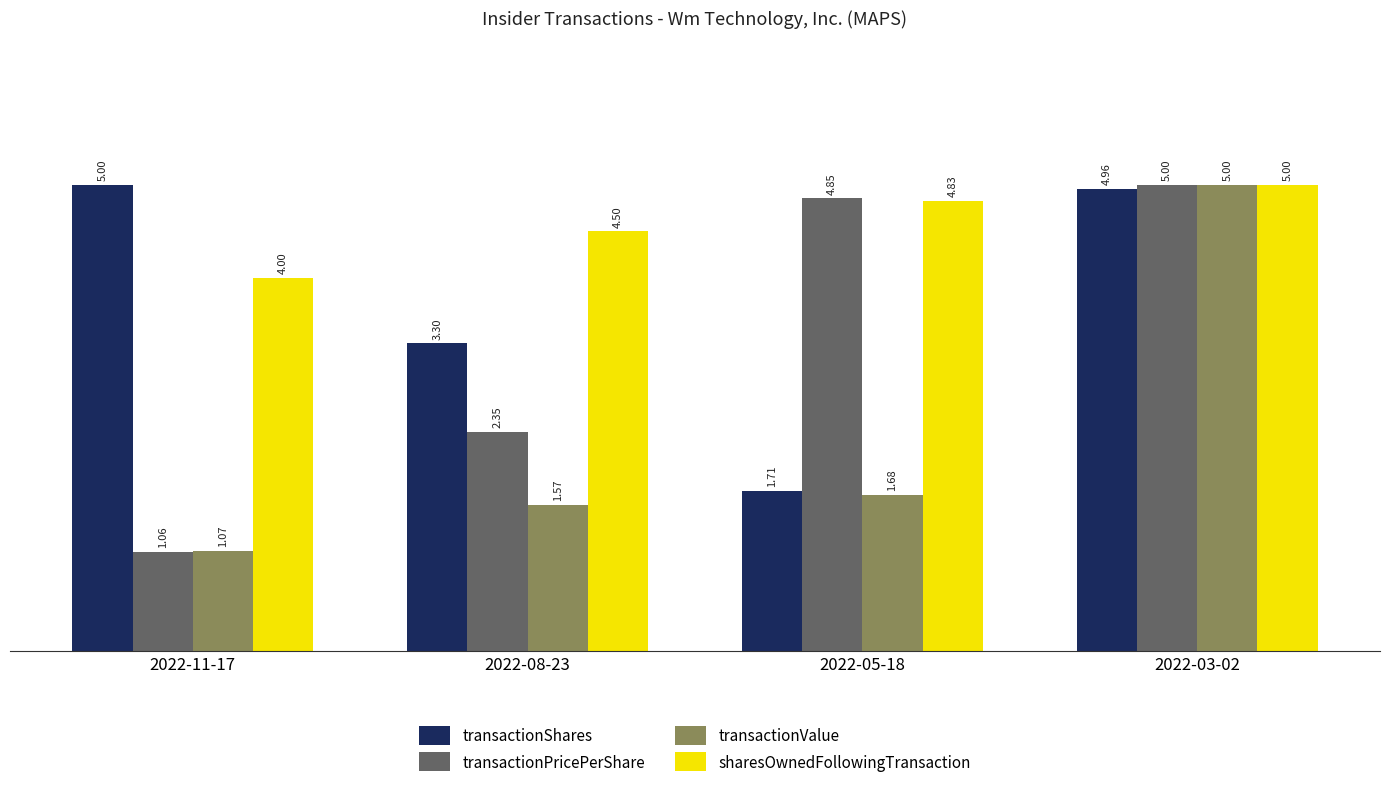

How many data points in transactionPricePerShare are above 4?

2